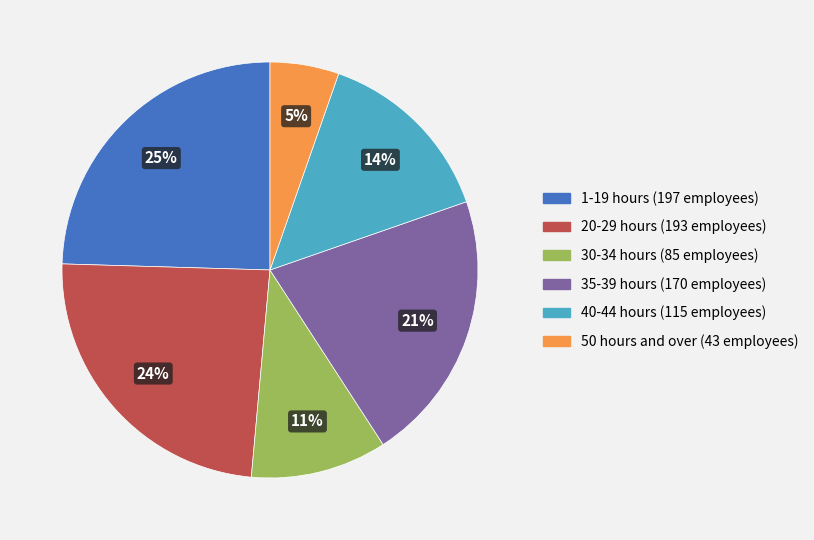

To the nearest percent, what percentage of the pie is 40-44 hours?

14%